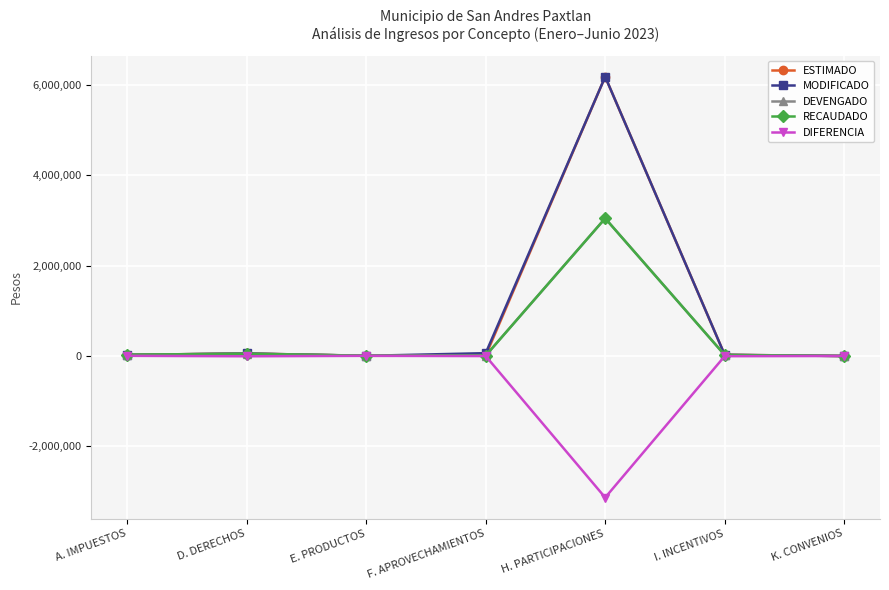

At which category does RECAUDADO reach its first local valley?

E. PRODUCTOS